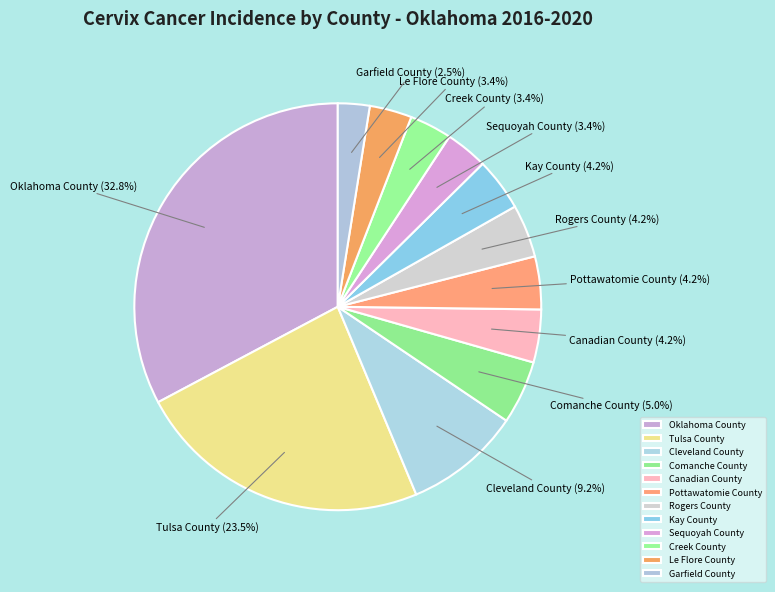

What is the ratio of the value at Sequoyah County to the value at Oklahoma County?

0.1